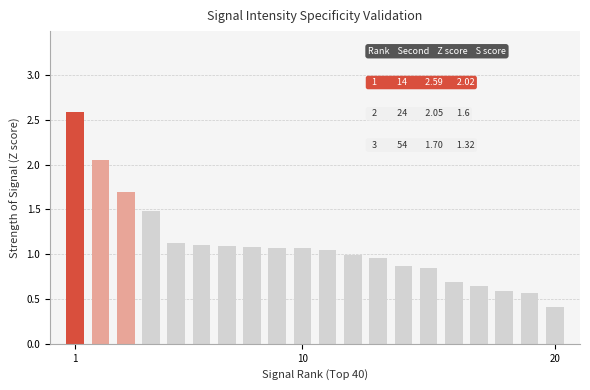

What is the difference between the second highest and second lowest values?

1.5